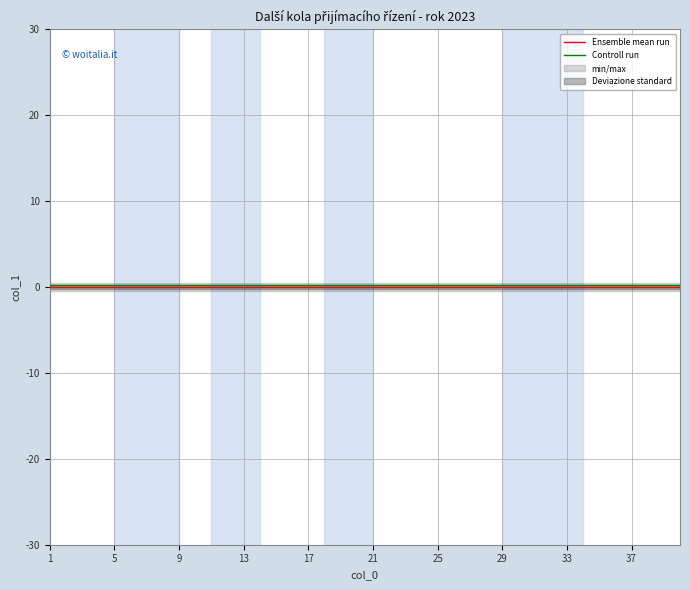

True or false: Controll run and Ensemble mean run intersect in this chart.

False